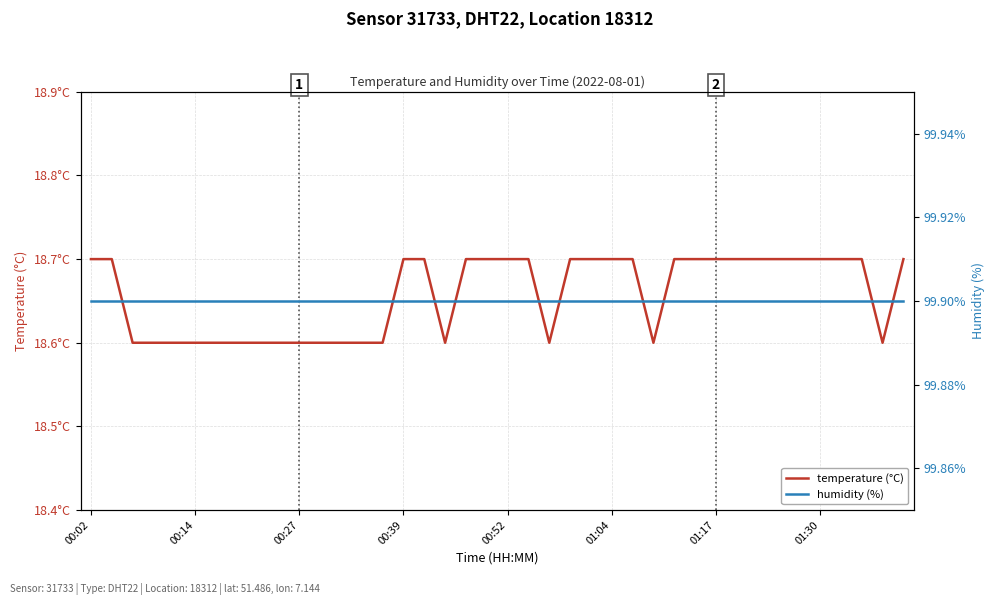

Is the value of temperature (°C) at 38 greater than the value of humidity (%) at 25?

No